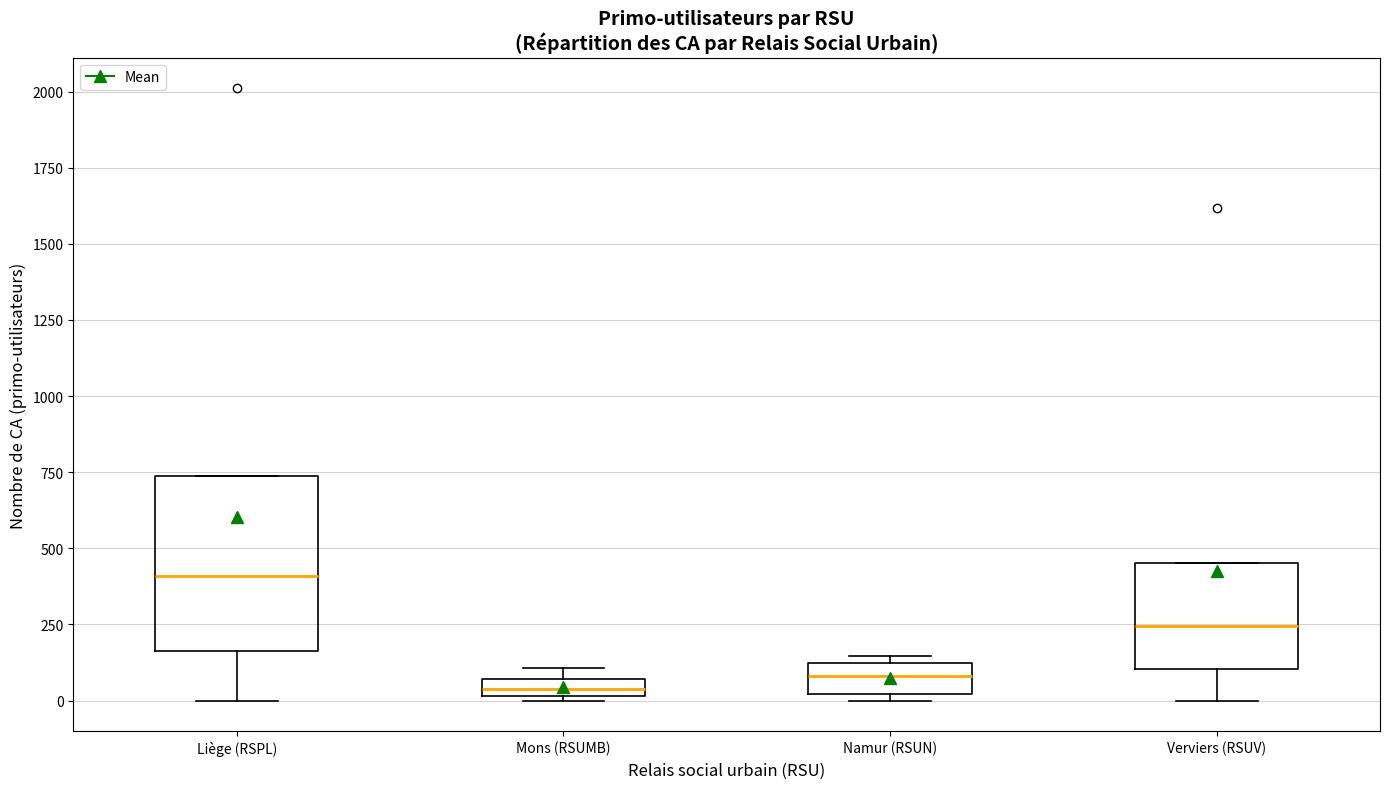

Where is the upper edge of the box for Mons (RSUMB) on the y-axis? The values are not printed on the chart, so give them approximately, as read against the axis.

50